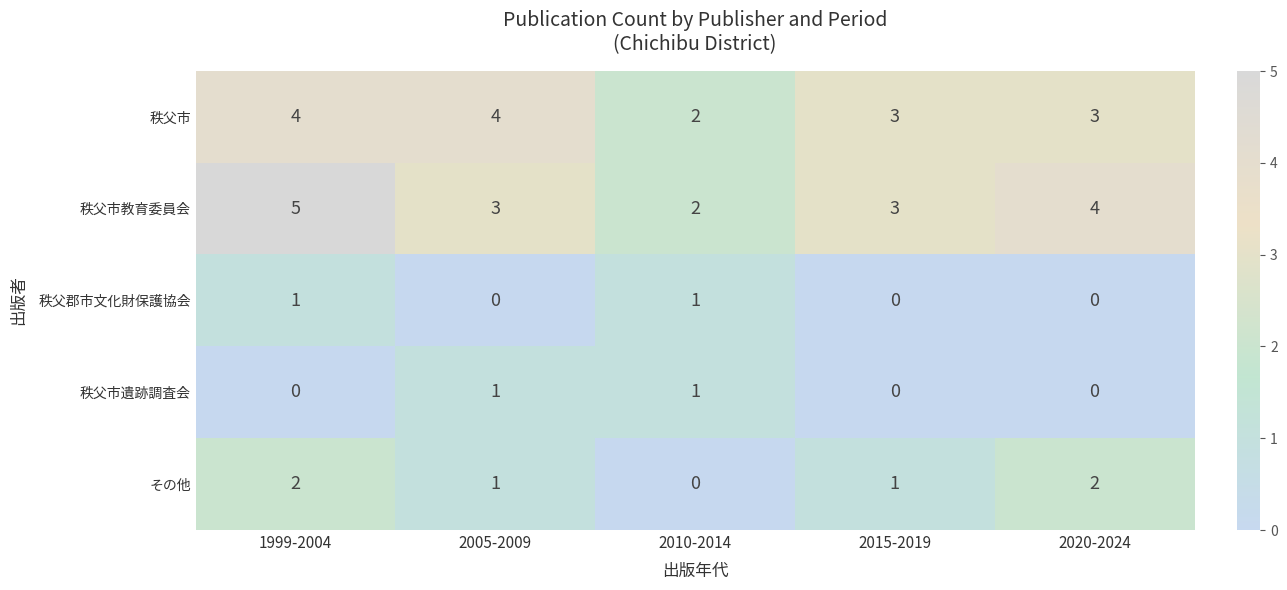

Which series changed the most between 1999-2004 and 2010-2014?

秩父市教育委員会